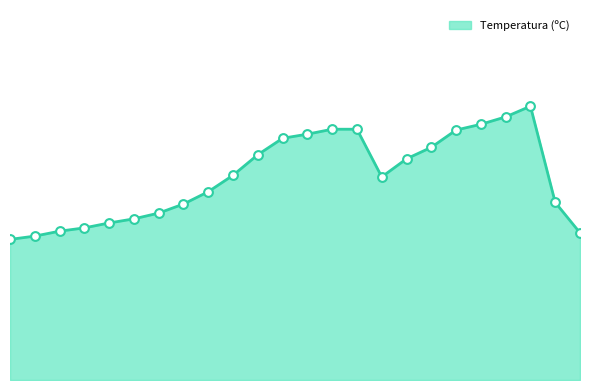

Does the chart have visible grid lines?

No